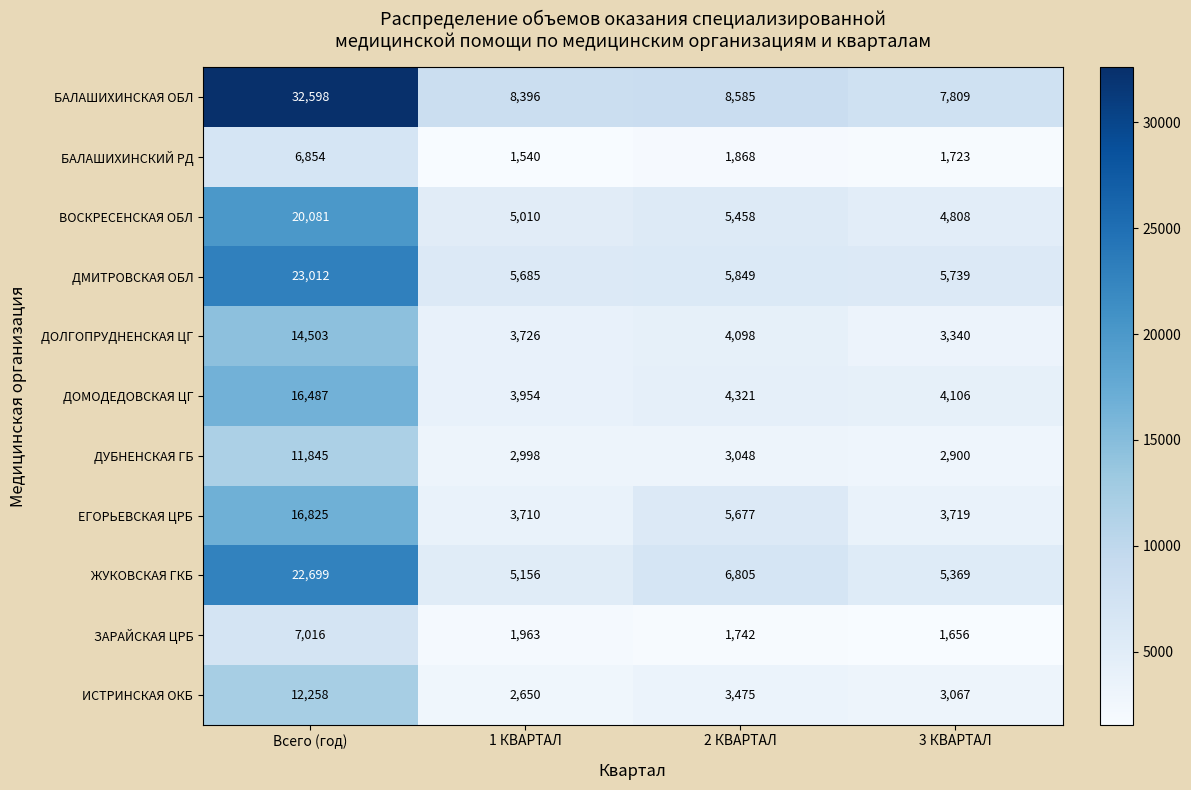

What is the sum of the ВОСКРЕСЕНСКАЯ ОБЛ values at 2 КВАРТАЛ and 1 КВАРТАЛ?

10468